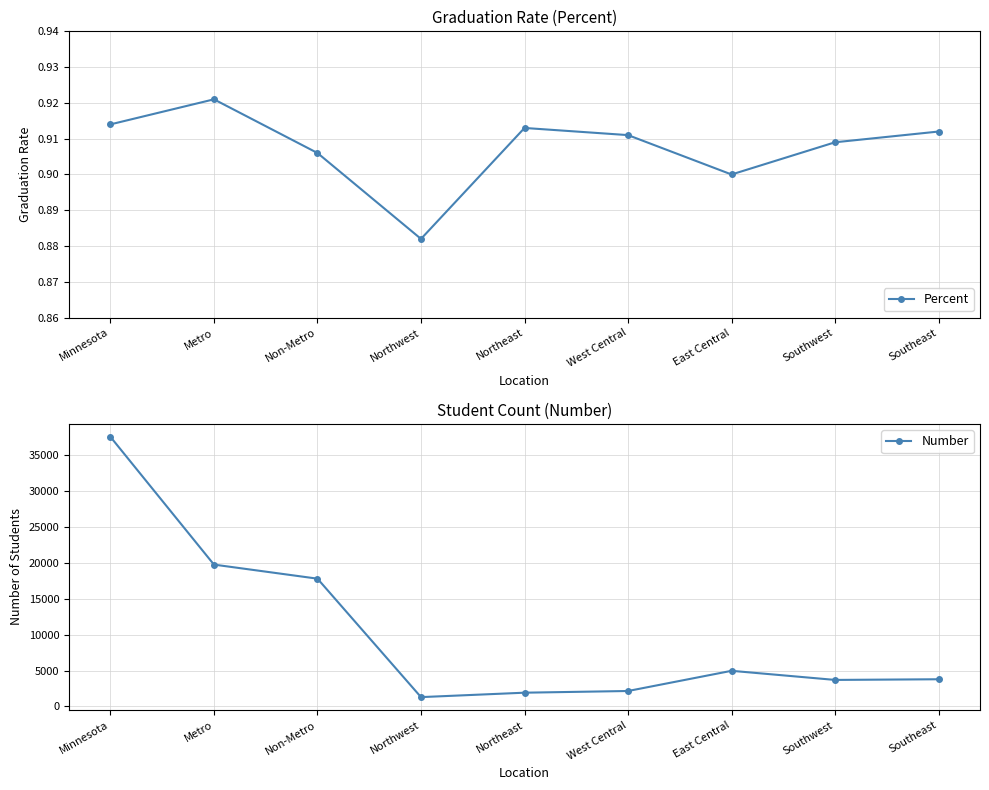

What is the sum of all Number values?

93009